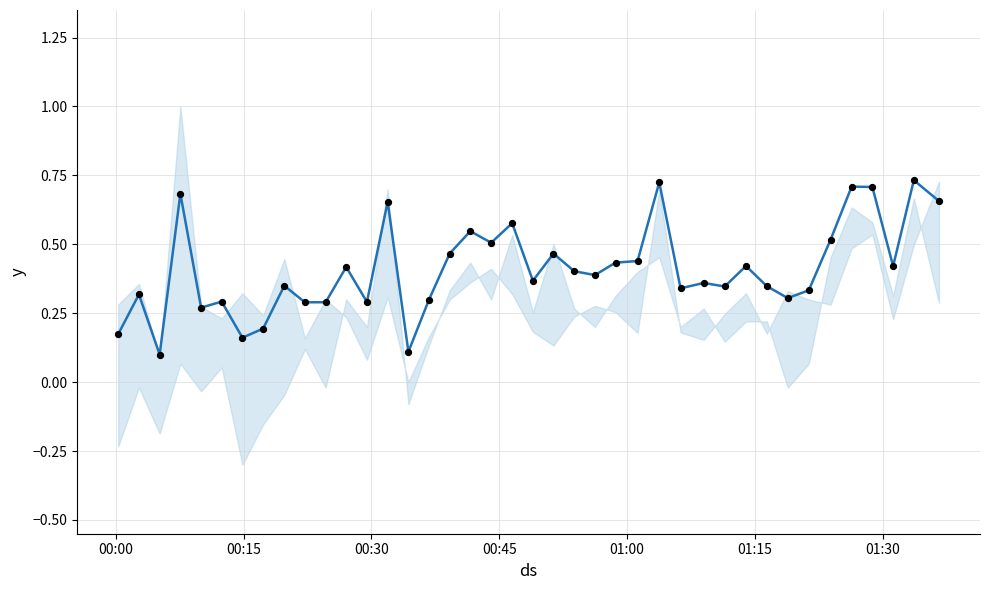

Which series contains the highest Y value?

SDS_P1 (norm)